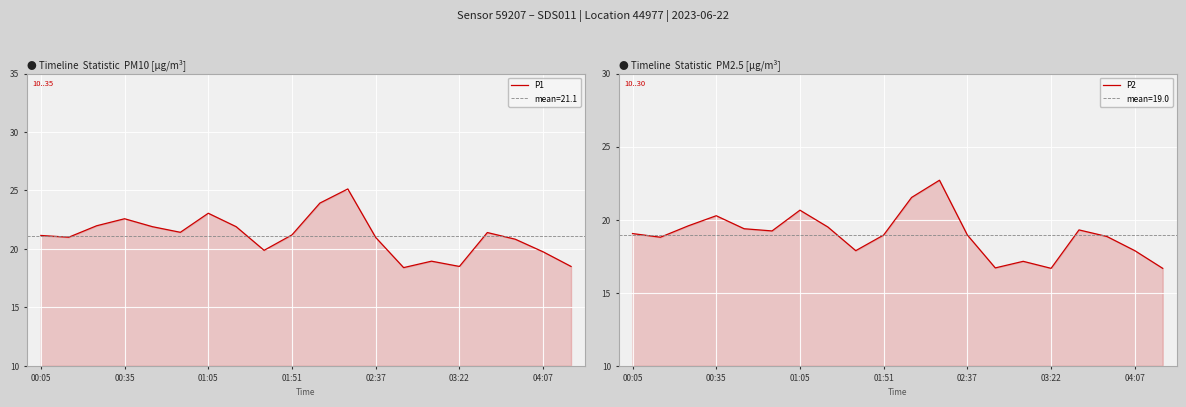

What is the highest value of the P2 series?

22.7